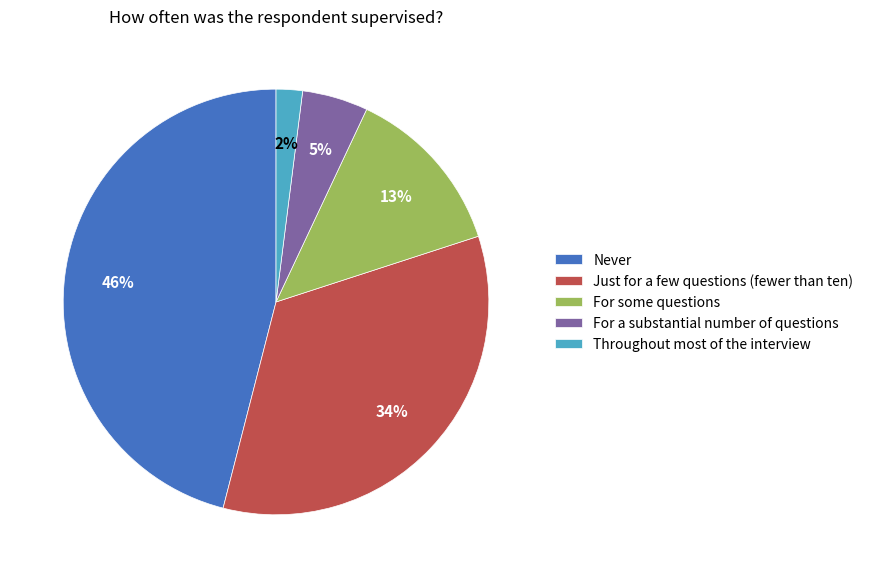

Do For some questions and For a substantial number of questions together represent more than half of the pie?

No